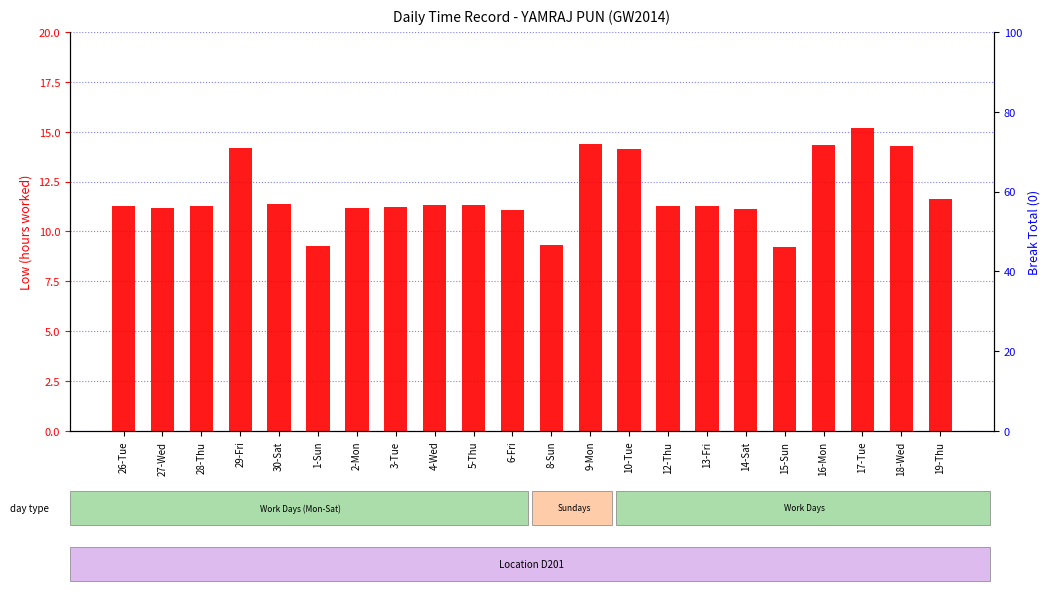

Which category has the highest value across all series?

17-Tue